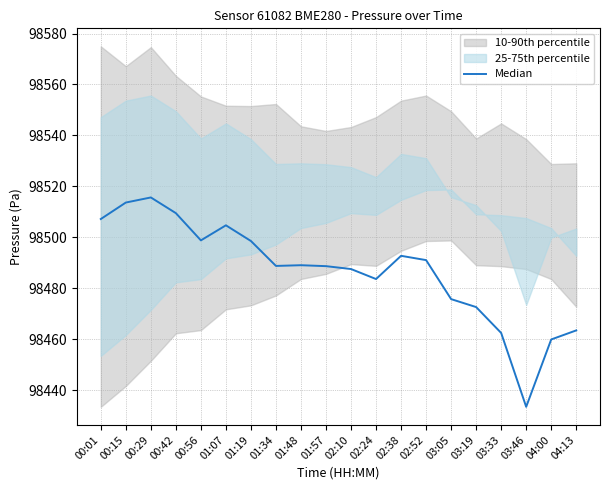

How many lines are shown in the chart?

1